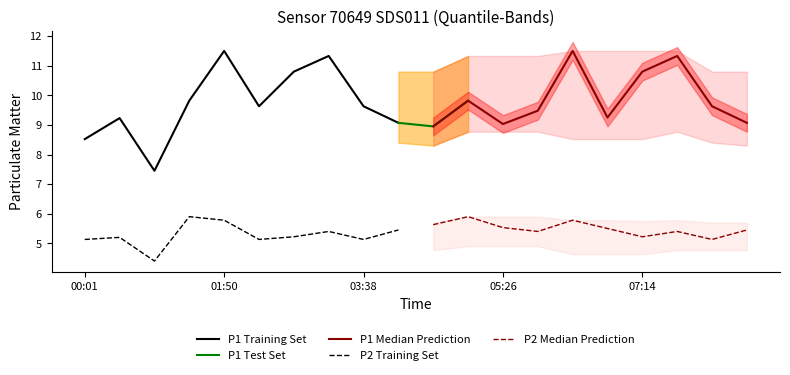

At which label does P2 Training Set first exceed 5?

00:01